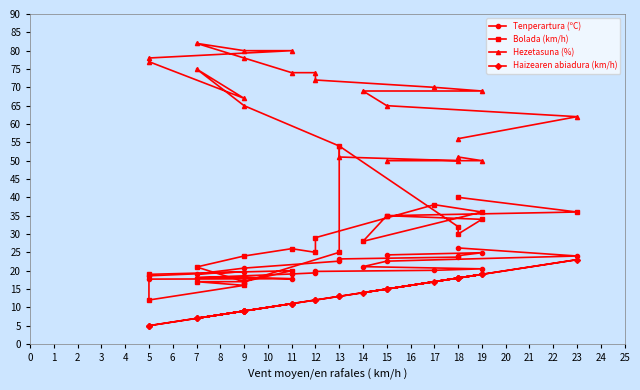

How many categories are shown in the chart?

24